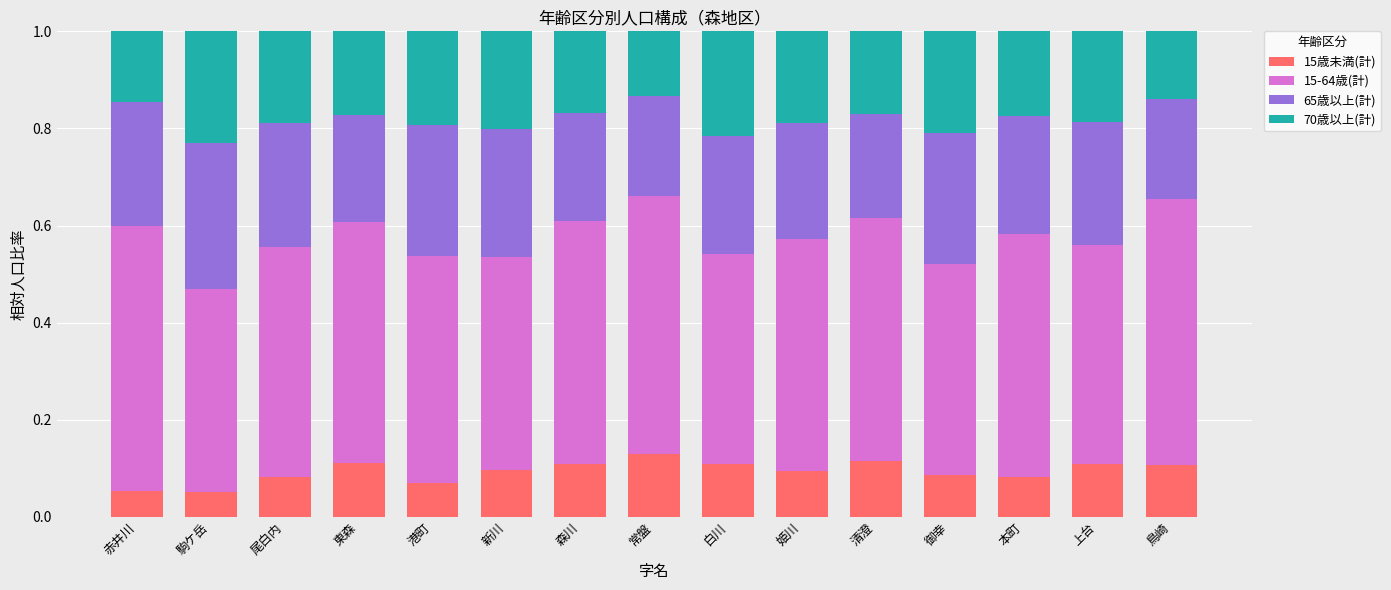

What are all the series names shown in the legend?

15歳未満(計), 15-64歳(計), 65歳以上(計), 70歳以上(計)